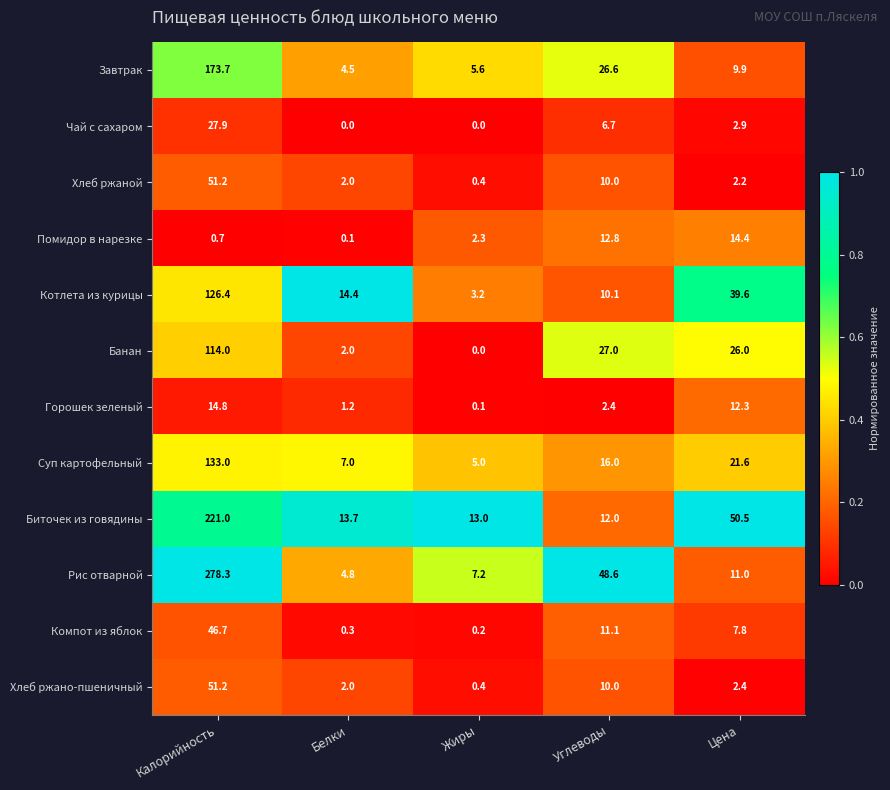

At which category is the sum across all series the highest?

Калорийность